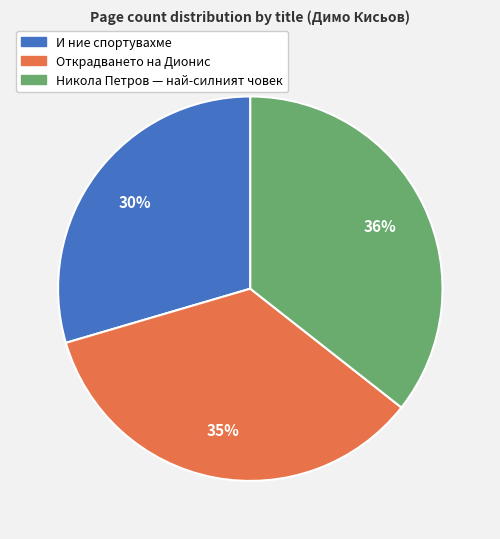

Do Никола Петров — най-силният човек and Открадването на Дионис together represent more than half of the pie?

Yes